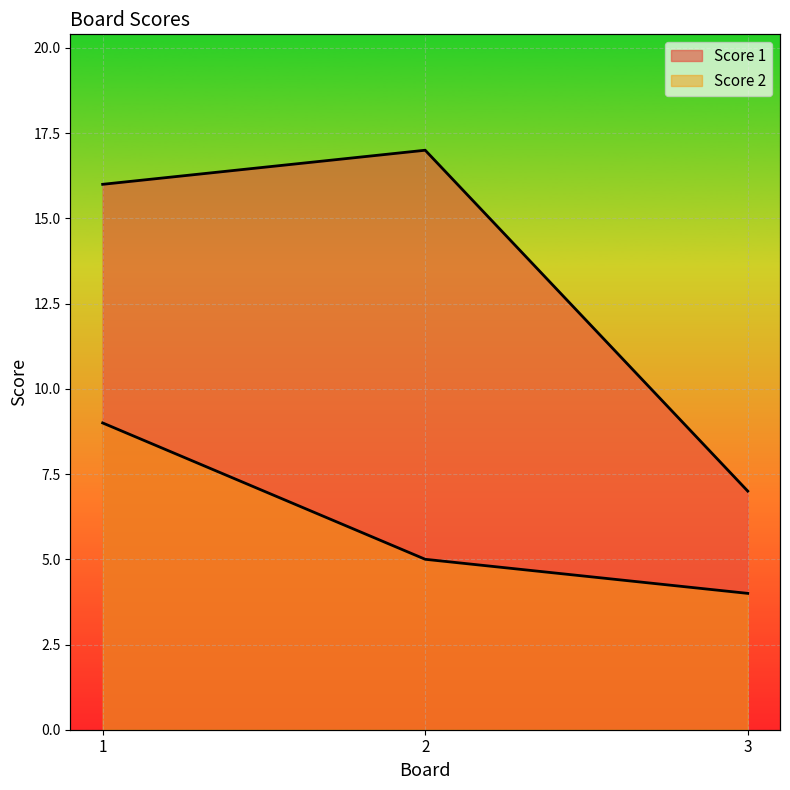

How many data points does each series have?

3